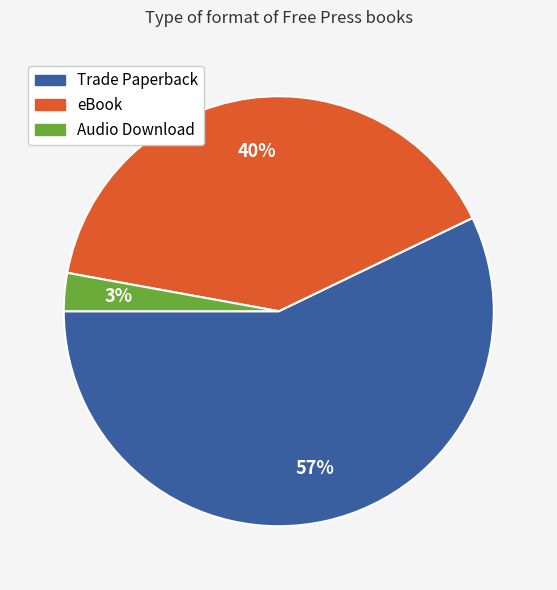

How many segments does this pie chart have?

3